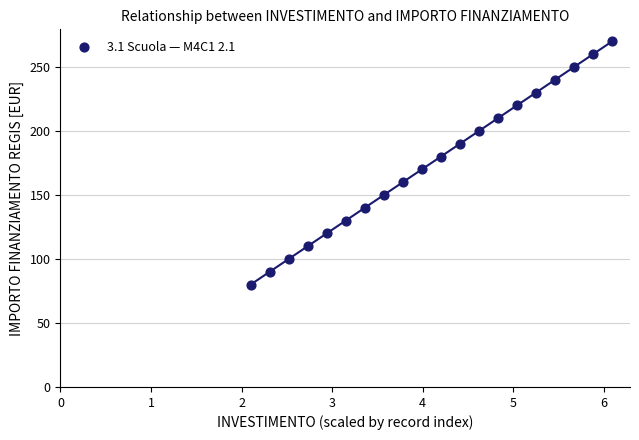

What is the range of Y values (max minus min)?

190.0